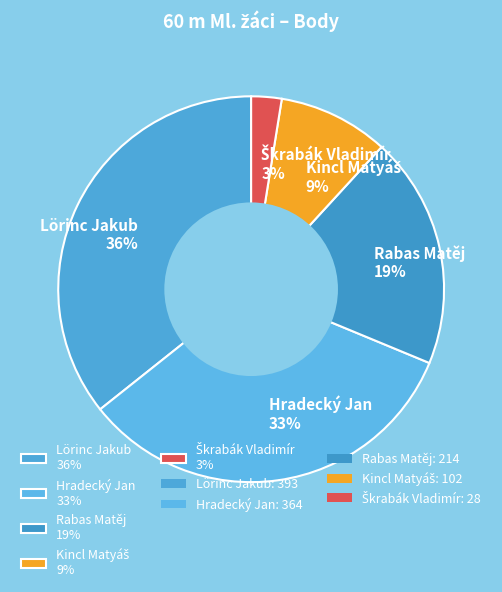

Between Hradecký Jan 33% and Lörinc Jakub 36%, which is larger?

Lörinc Jakub 36%